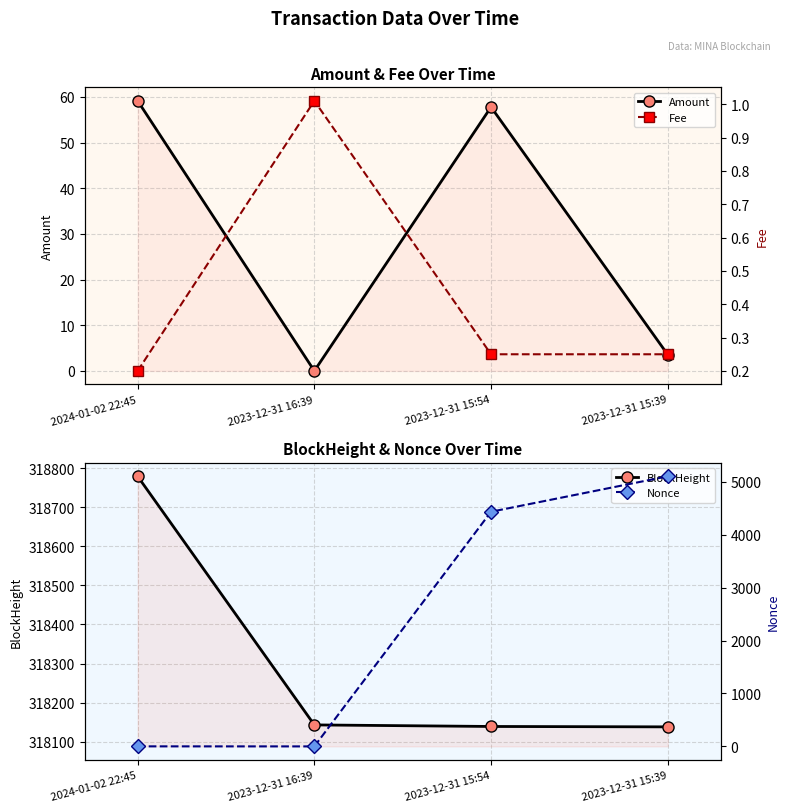

What is the maximum value for BlockHeight?

318779.0